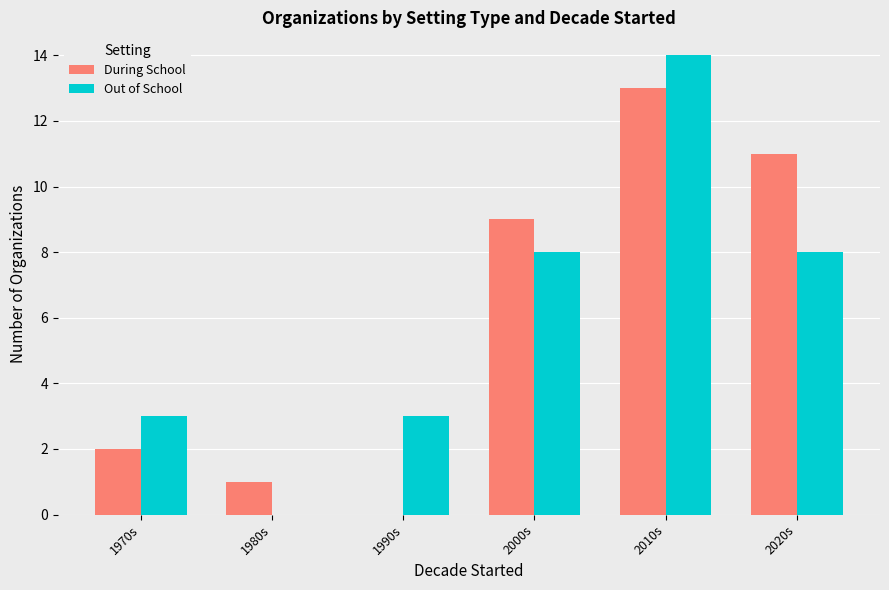

What is the highest value of the Out of School series?

14